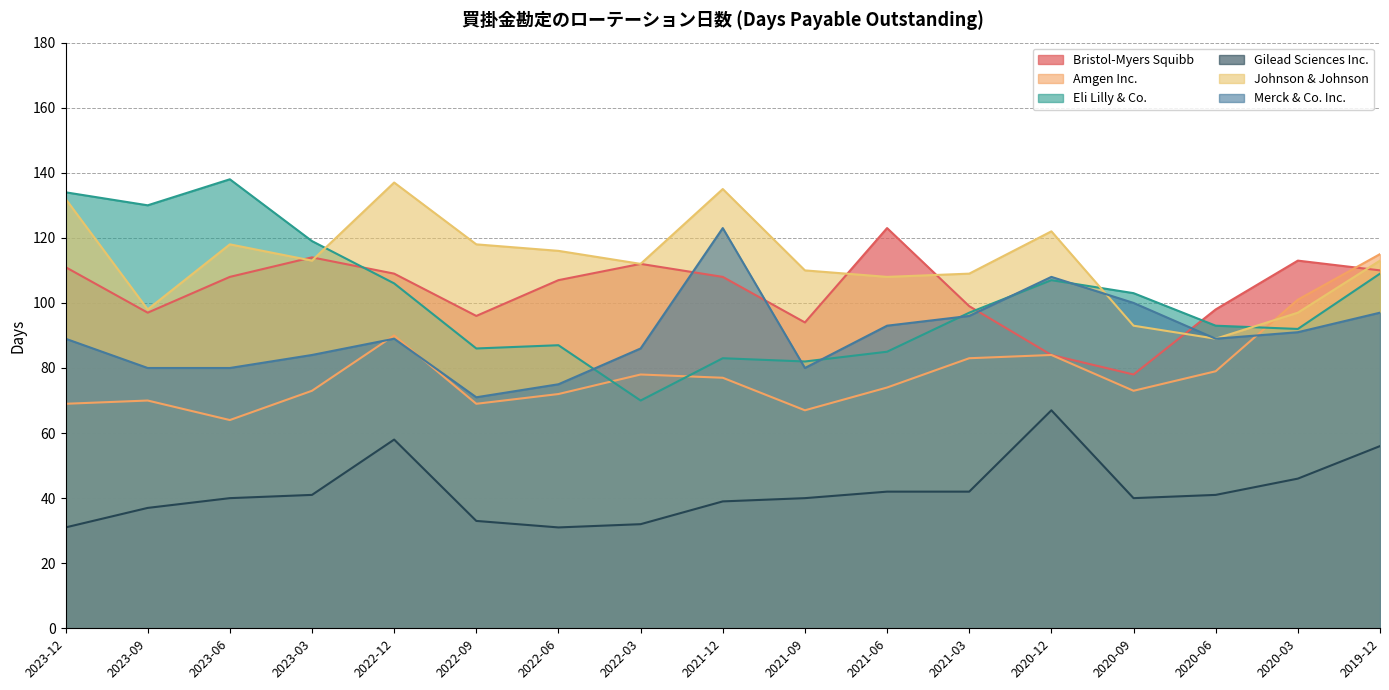

Which series has the largest total across all categories?

Johnson & Johnson